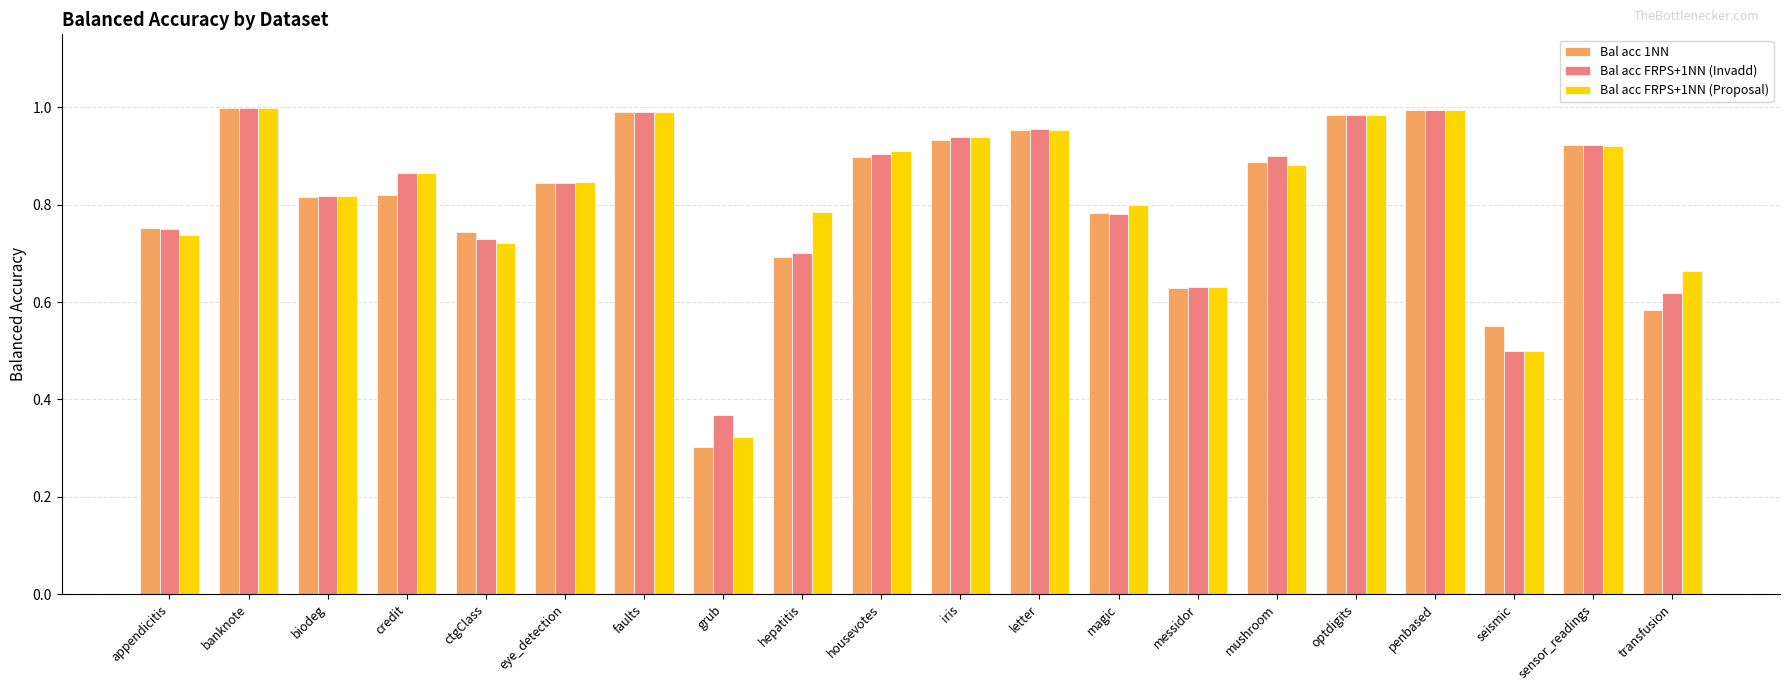

Between eye_detection and transfusion, which series saw the biggest shift?

Bal acc 1NN